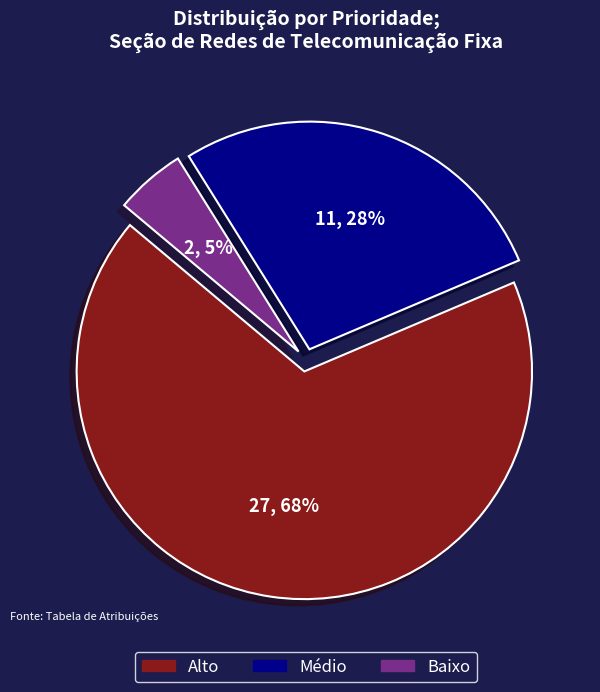

Which slice is the smallest?

Baixo